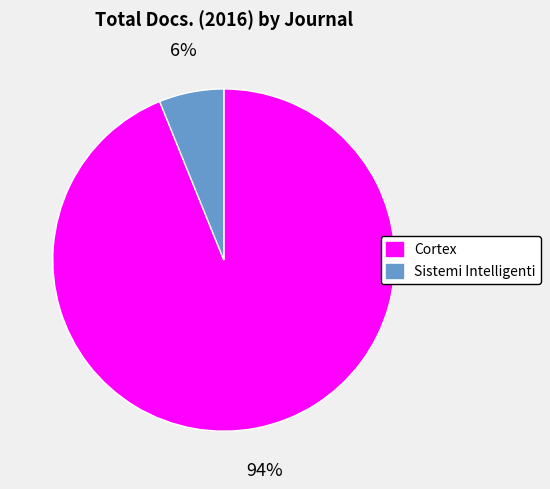

To the nearest percent, what percentage of the pie is Cortex?

94%